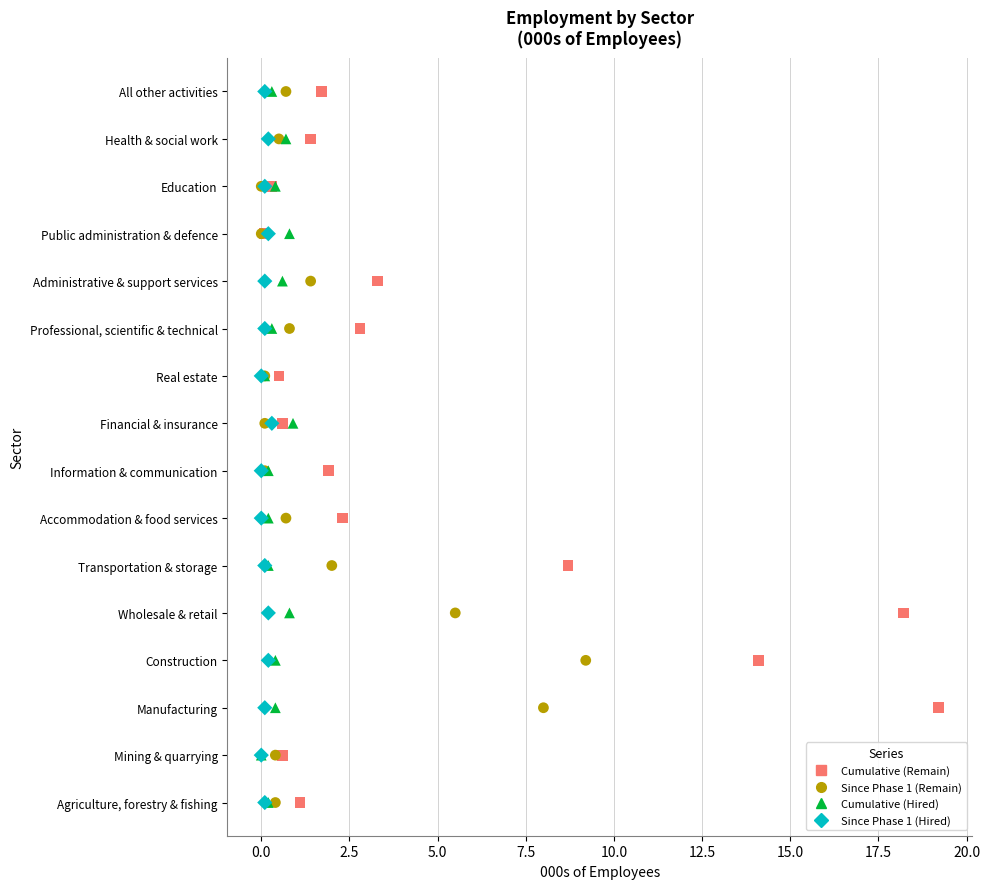

What are all the series names shown in the legend?

Cumulative (Remain), Since Phase 1 (Remain), Cumulative (Hired), Since Phase 1 (Hired)